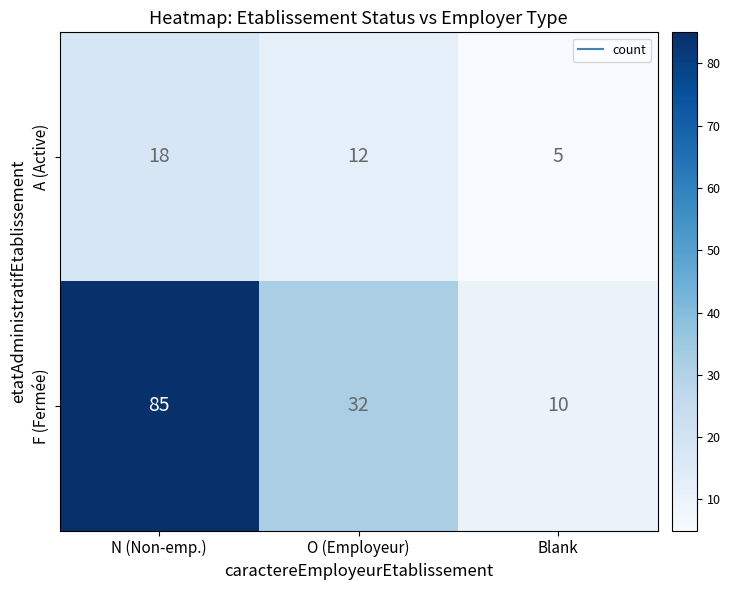

Is it true that F (Fermée) equals 32 at O (Employeur)?

True